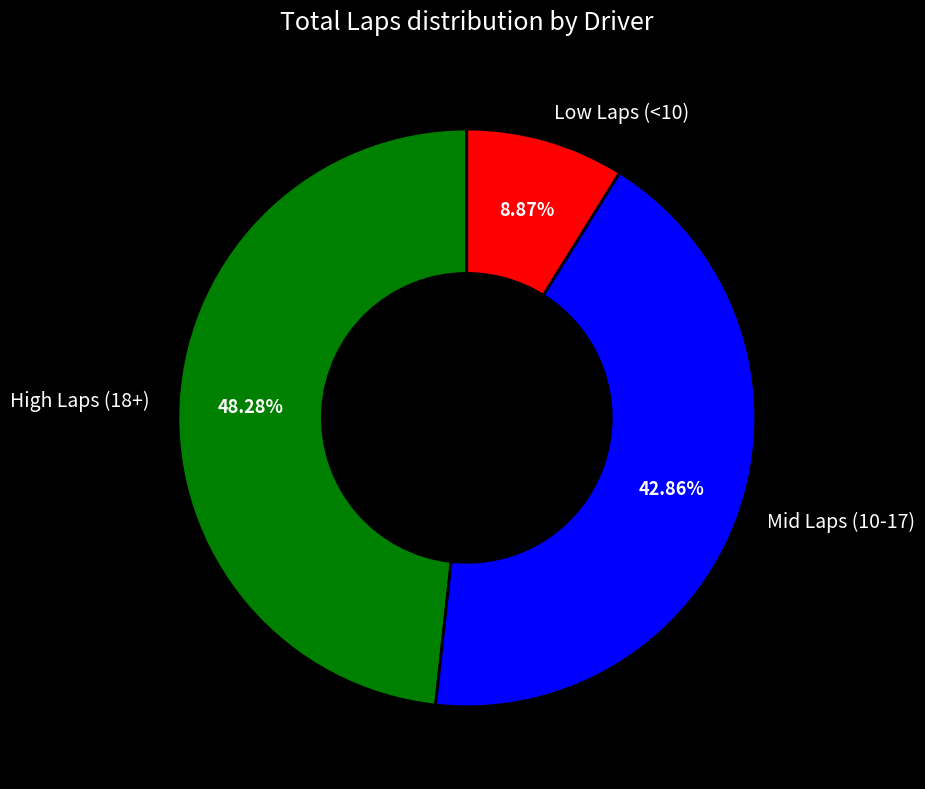

How many slices are in this pie chart?

3